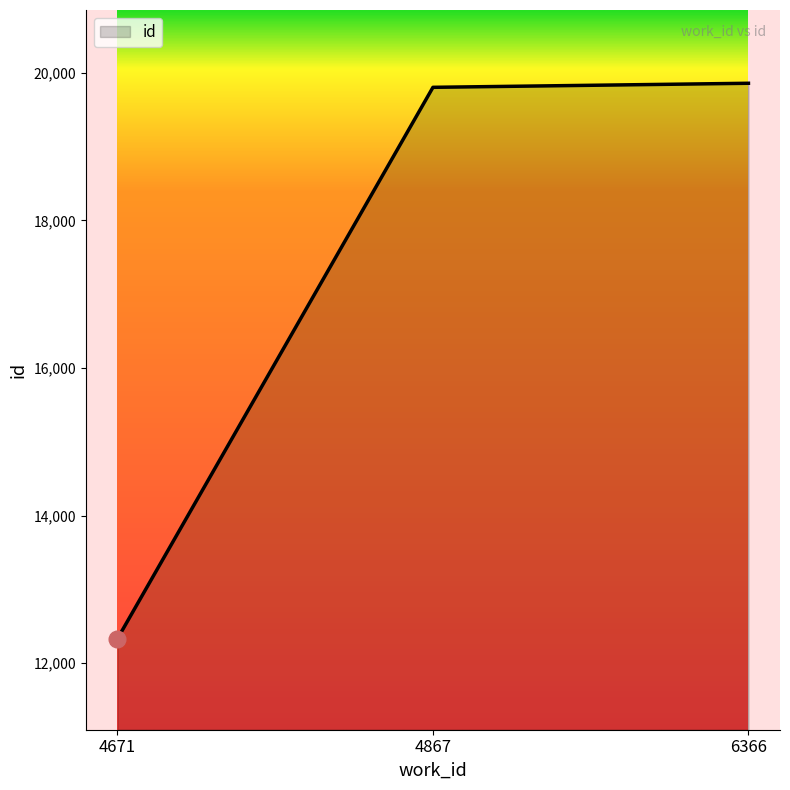

Reading left to right, extract all data points from this chart.

4671=12331	4867=19804	6366=19859